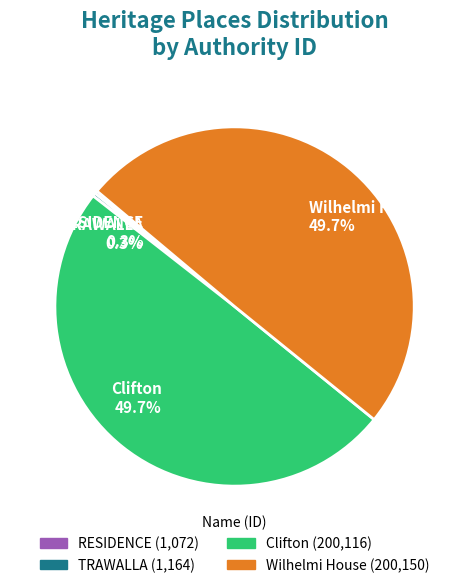

Does any single category account for the majority?

No